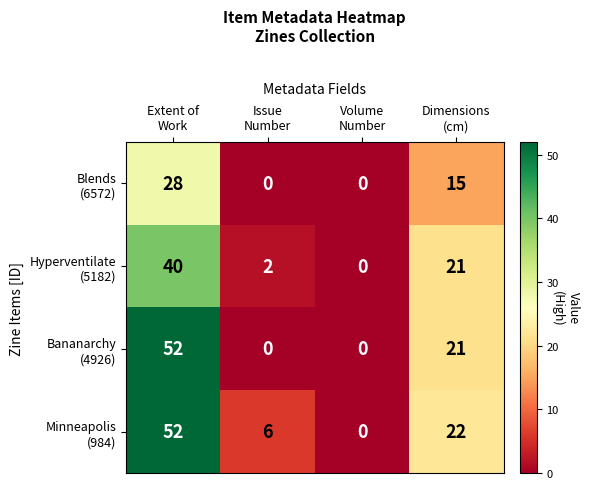

Count the number of data series in this chart.

4